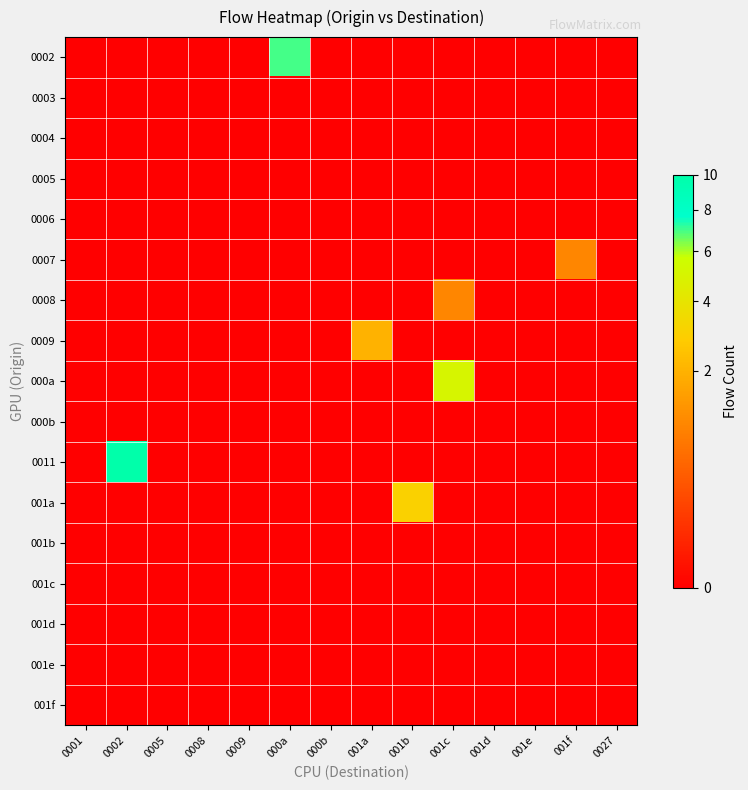

At how many categories does at least one series exceed 1?

5